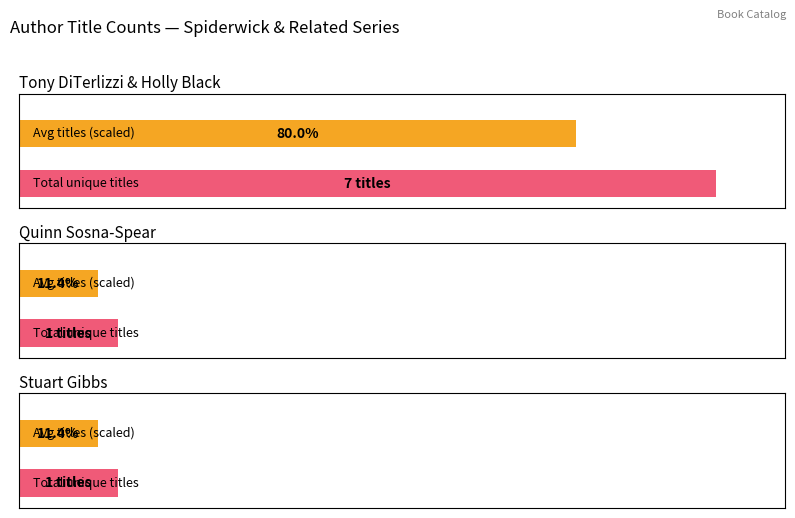

What is the sum of the values at Quinn Sosna-Spear (100649535) and Tony DiTerlizzi (1260044), Holly Black?

8